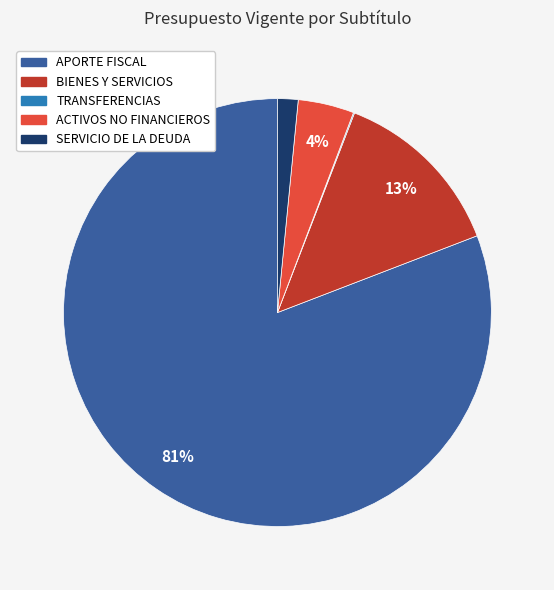

Is there a majority slice in this chart?

Yes